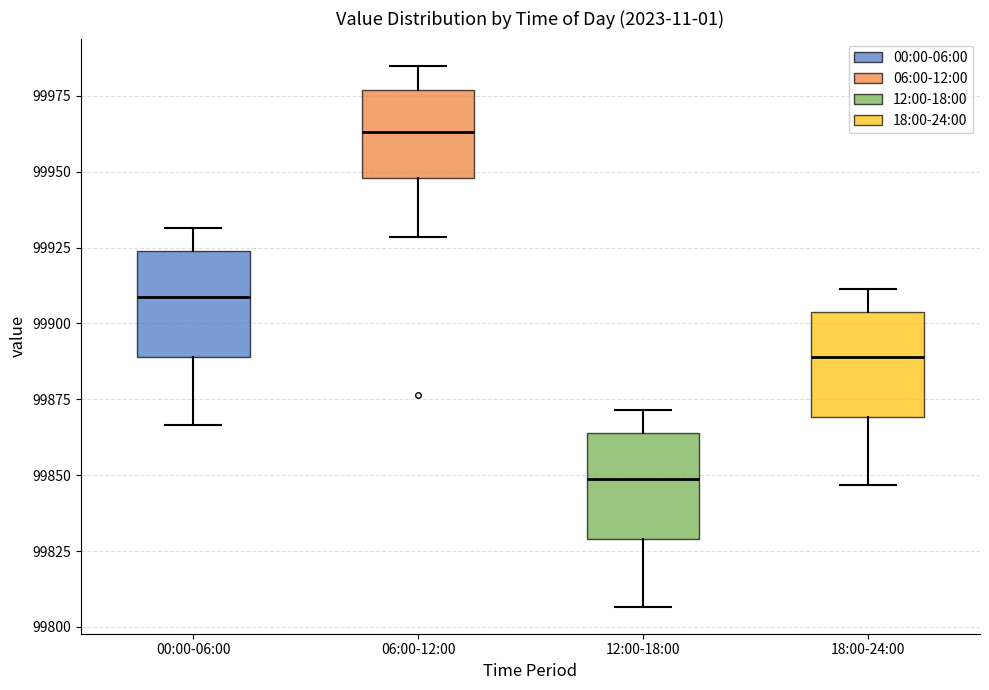

Reading left to right, read every box against the y-axis: the position of its median line, the range the box covers, and the ends of its whiskers. The values are not printed on the chart, so give them approximately, as read against the axis.

00:00-06:00: median 99910, box 99890 to 99925, whiskers 99865 to 99930
06:00-12:00: median 99965, box 99950 to 99975, whiskers 99930 to 99985
12:00-18:00: median 99850, box 99830 to 99865, whiskers 99805 to 99870
18:00-24:00: median 99890, box 99870 to 99905, whiskers 99845 to 99910